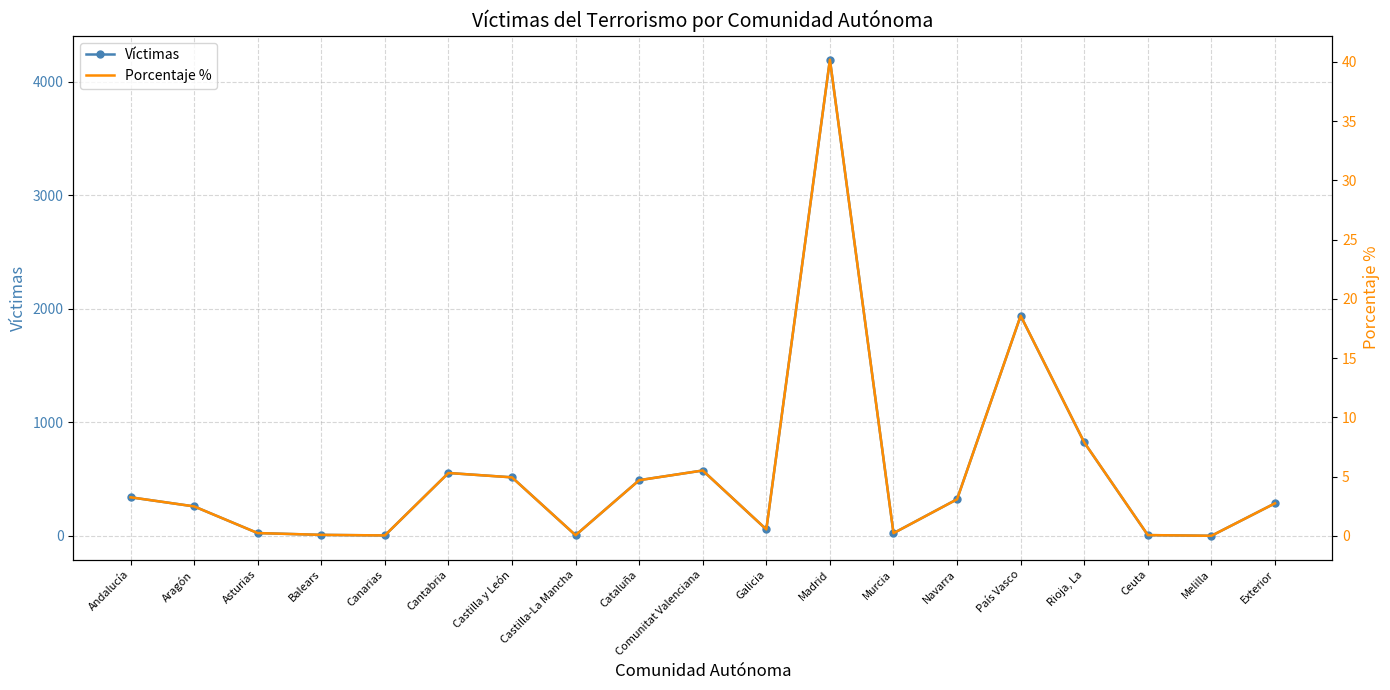

At which label is Víctimas closest to 2098?

País Vasco